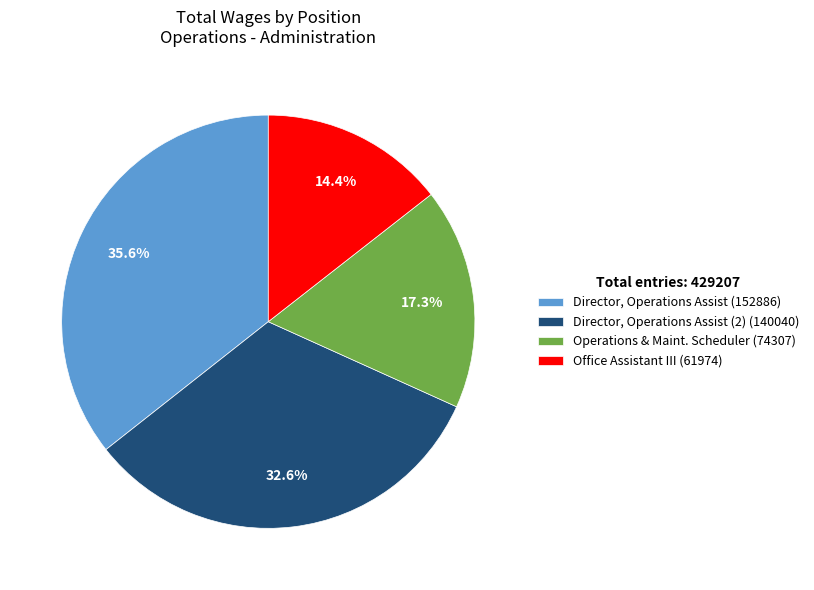

Count the number of slices in the pie.

4